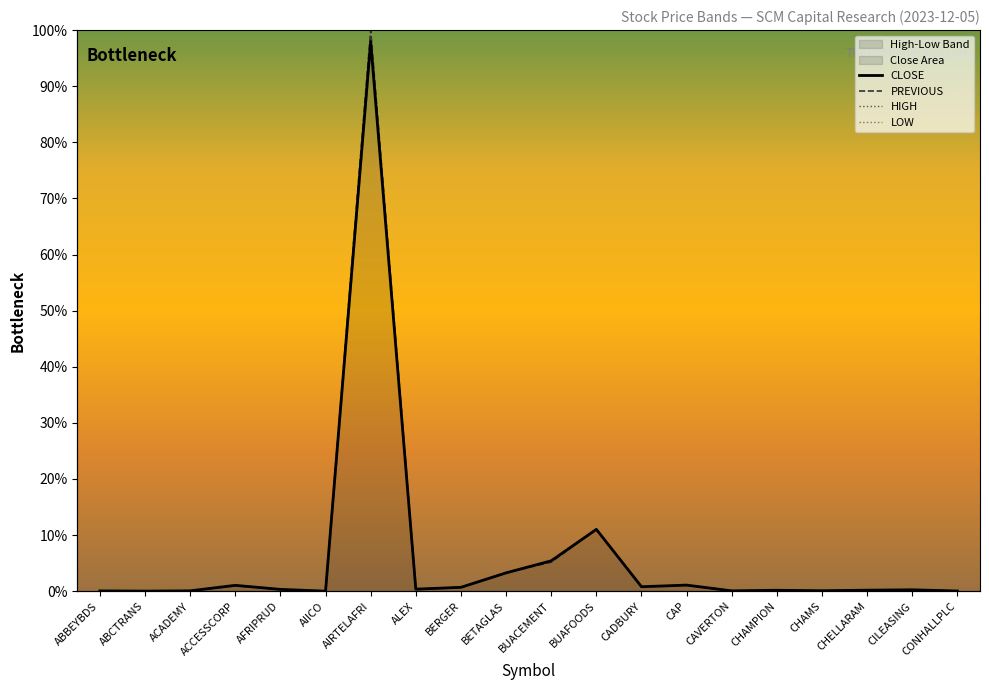

Which series has the largest total across all categories?

PREVIOUS